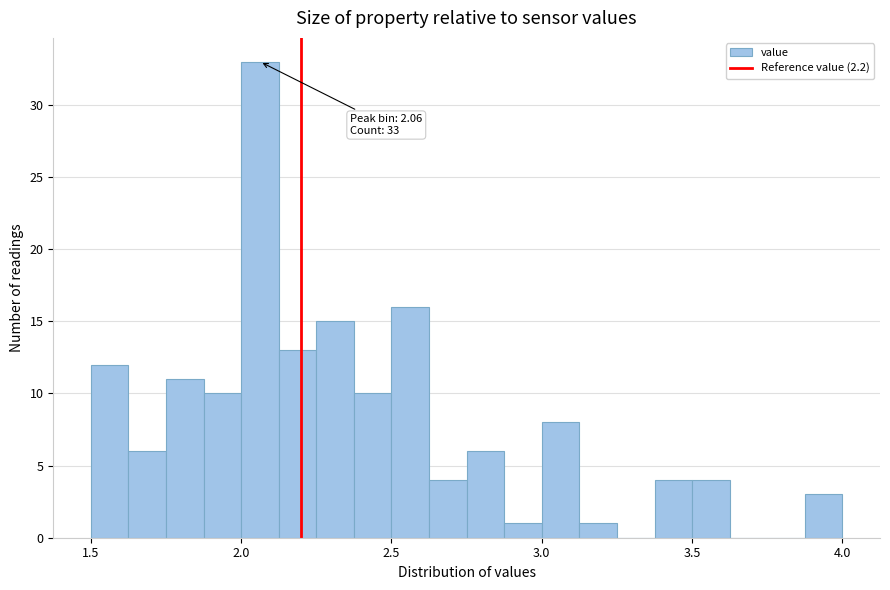

Read against the x-axis, roughly where is the centre of the tallest bar?

2.05